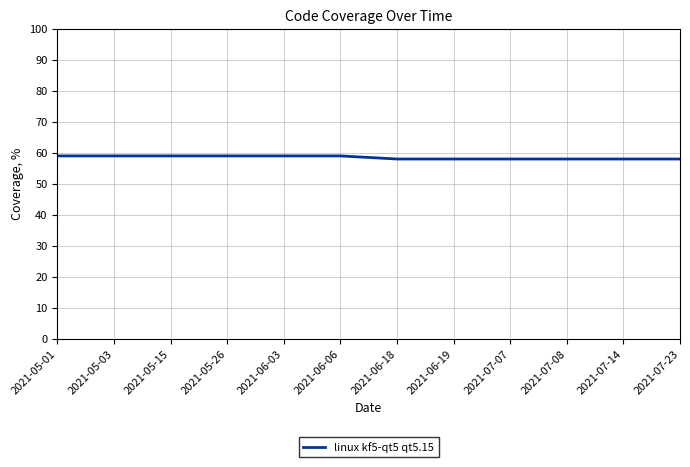

Is it true that the value at 2021-06-19 is 86?

False